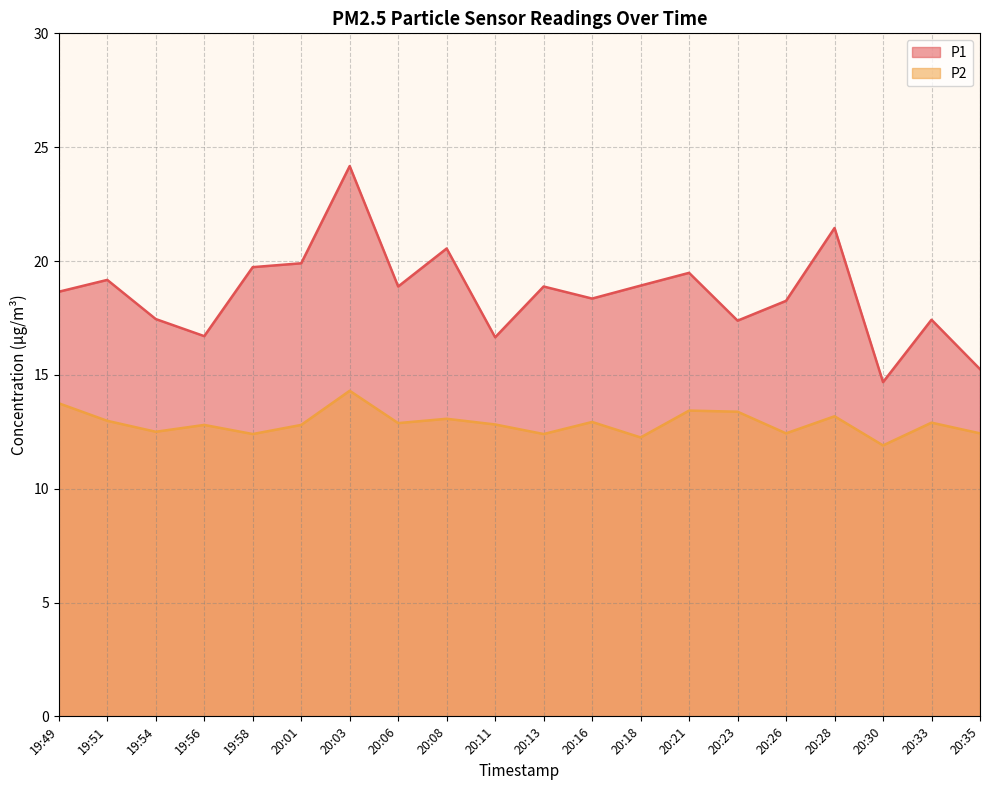

Reading right to left, what are all the values shown in this chart?

P1: 20:35=15.2	20:33=17.4	20:30=14.7	20:28=21.4	20:26=18.2	20:23=17.4	20:21=19.5	20:18=18.9	20:16=18.4	20:13=18.9	20:11=16.6	20:08=20.6	20:06=18.9	20:03=24.2	20:01=19.9	19:58=19.7	19:56=16.7	19:54=17.4	19:51=19.2	19:49=18.6
P2: 20:35=12.4	20:33=12.9	20:30=11.9	20:28=13.2	20:26=12.4	20:23=13.4	20:21=13.4	20:18=12.2	20:16=12.9	20:13=12.4	20:11=12.8	20:08=13.1	20:06=12.9	20:03=14.3	20:01=12.8	19:58=12.4	19:56=12.8	19:54=12.5	19:51=13.0	19:49=13.8